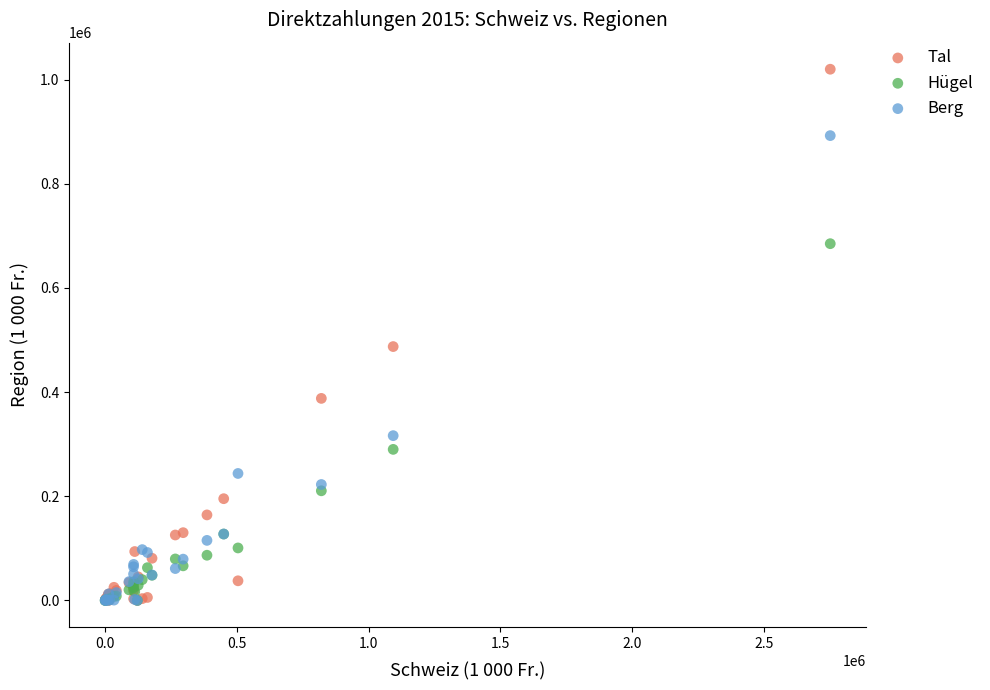

Which series reaches the maximum Y coordinate?

Tal